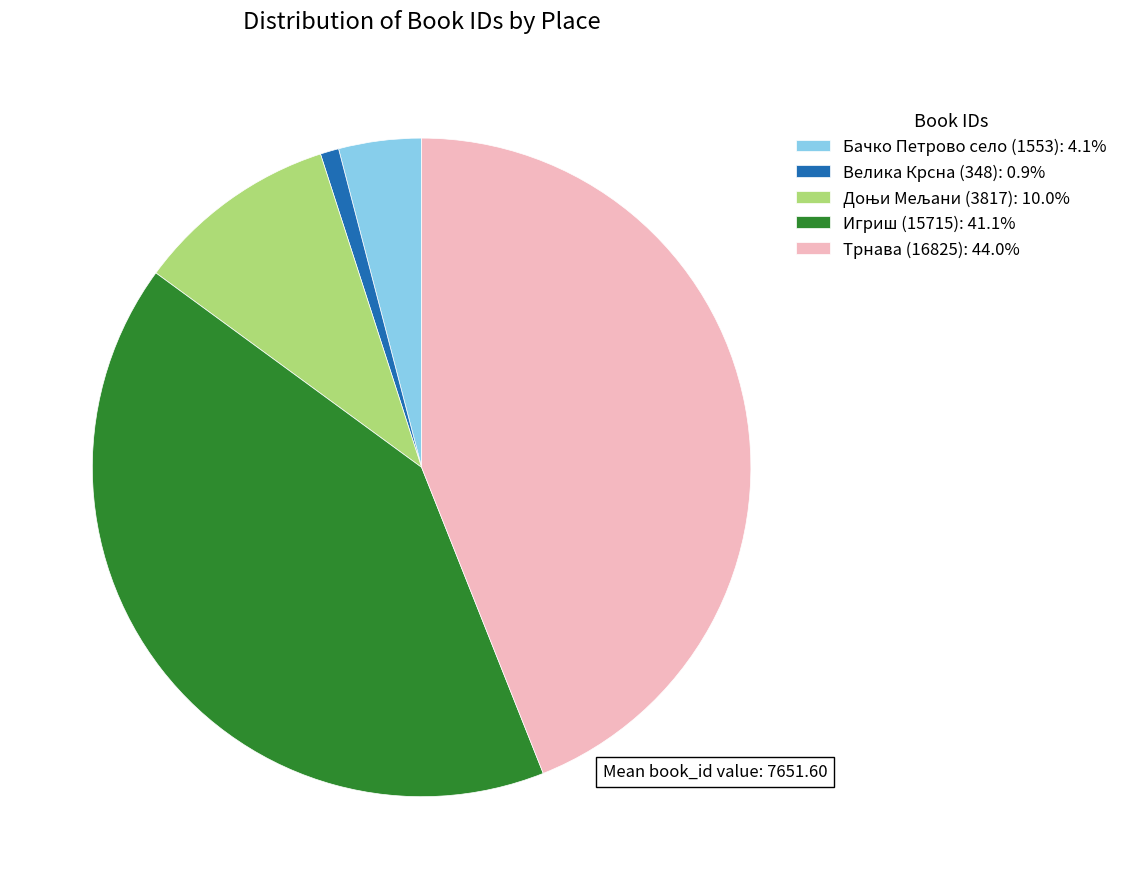

Combined, do Игриш (15715): 41.1% and Трнава (16825): 44.0% account for over 50%?

Yes